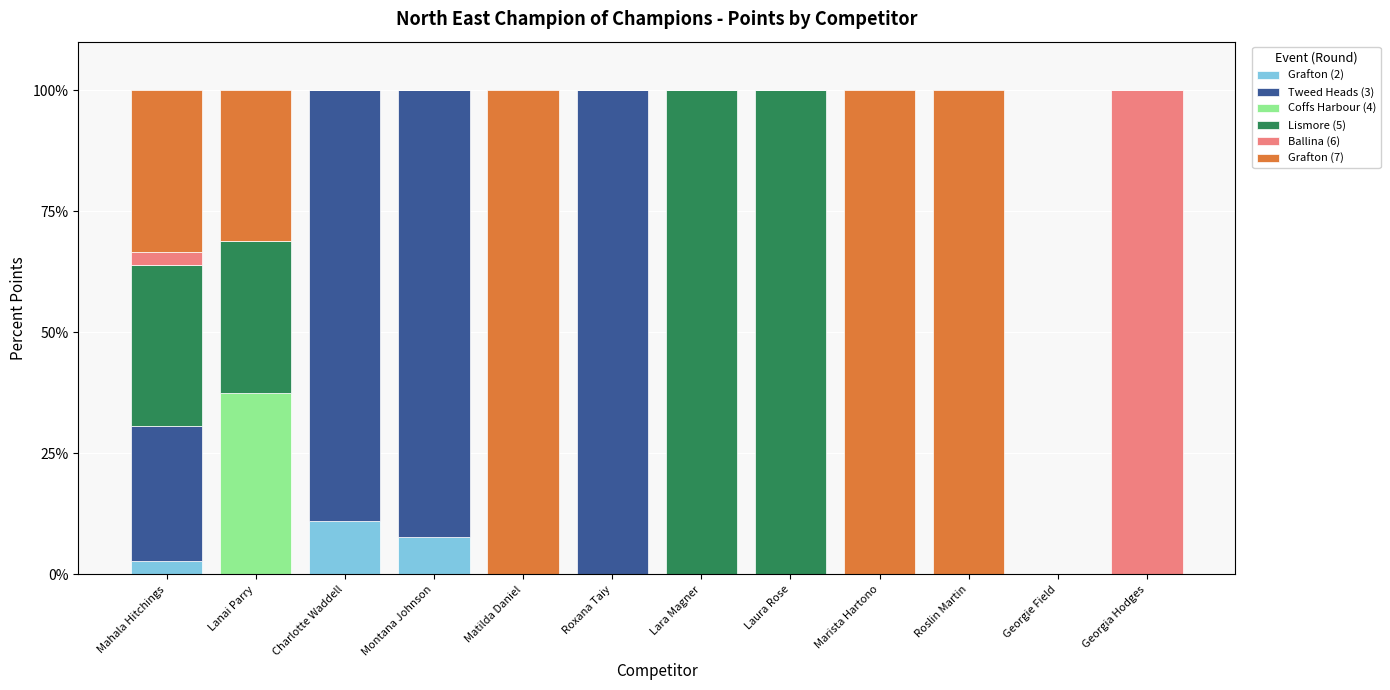

What is the total value across all series at Roxana Taiy?

100.0